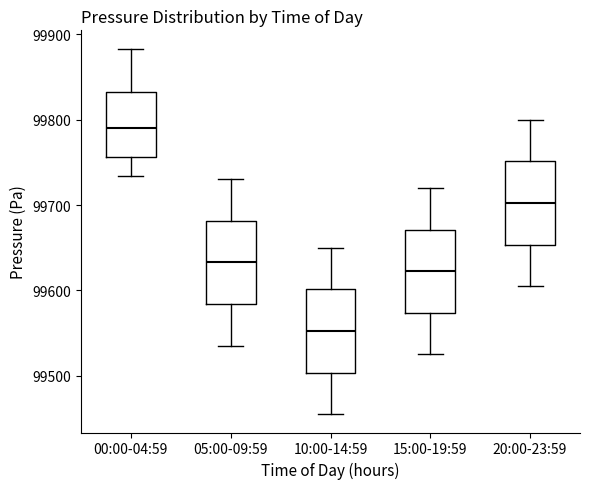

Reading left to right, read every box against the y-axis: the position of its median line, the range the box covers, and the ends of its whiskers. The values are not printed on the chart, so give them approximately, as read against the axis.

00:00-04:59: median 99790, box 99760 to 99830, whiskers 99730 to 99880
05:00-09:59: median 99630, box 99580 to 99680, whiskers 99540 to 99730
10:00-14:59: median 99550, box 99500 to 99600, whiskers 99460 to 99650
15:00-19:59: median 99620, box 99570 to 99670, whiskers 99530 to 99720
20:00-23:59: median 99700, box 99650 to 99750, whiskers 99610 to 99800